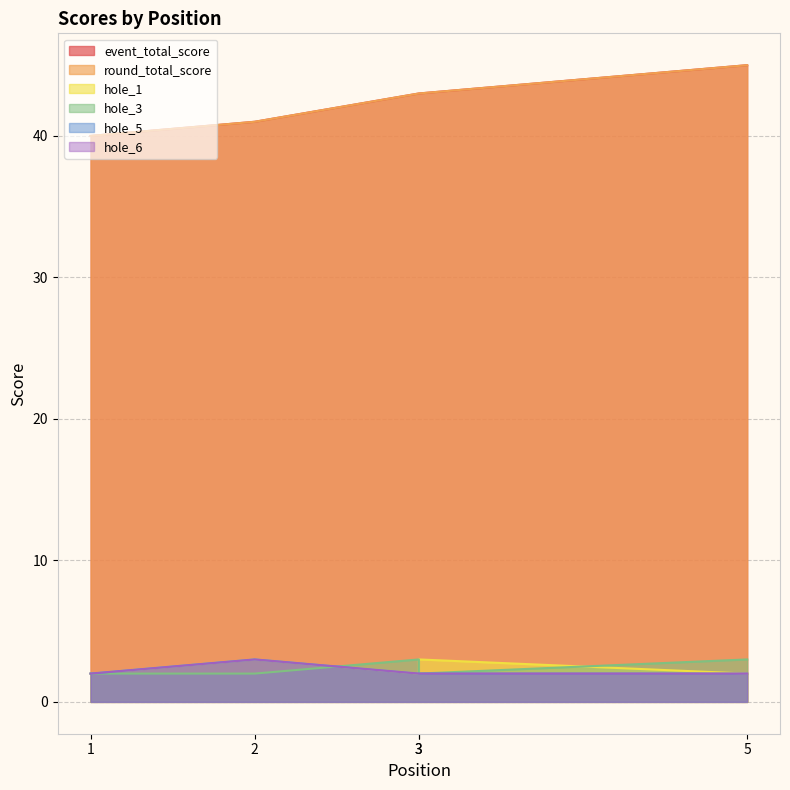

At which label is event_total_score closest to 42?

2